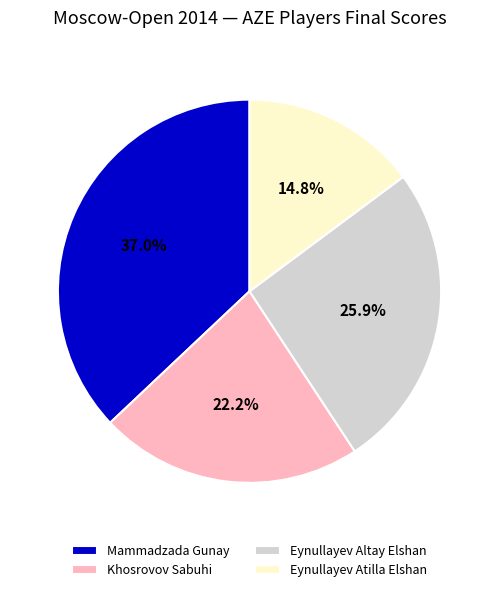

Which category has the smallest portion of the pie?

Eynullayev Atilla Elshan